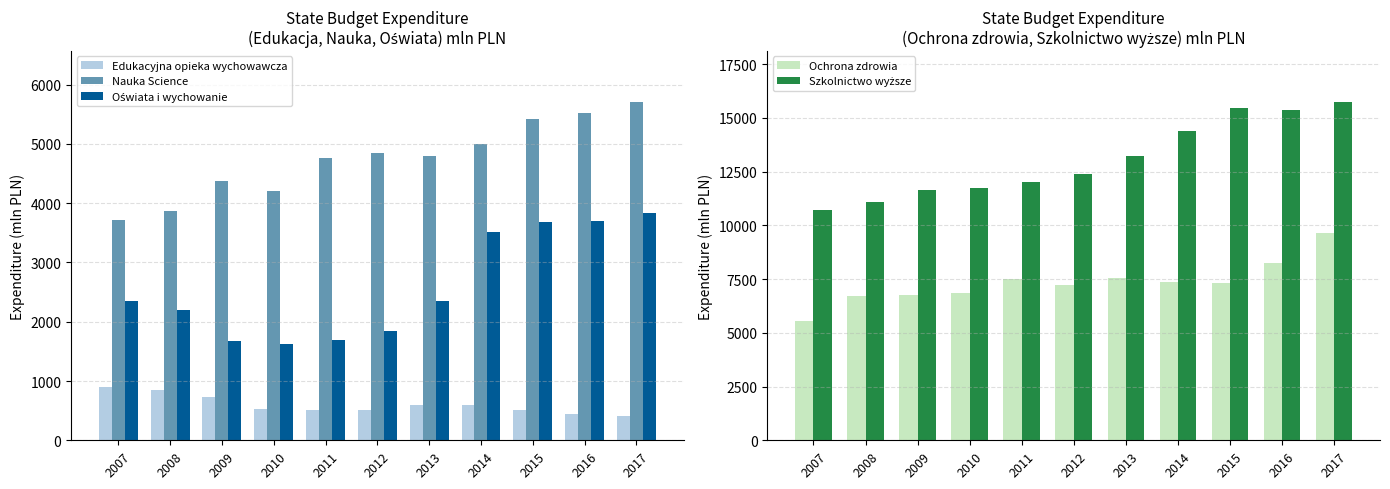

How many data points in Edukacyjna opieka wychowawcza are above 522?

5